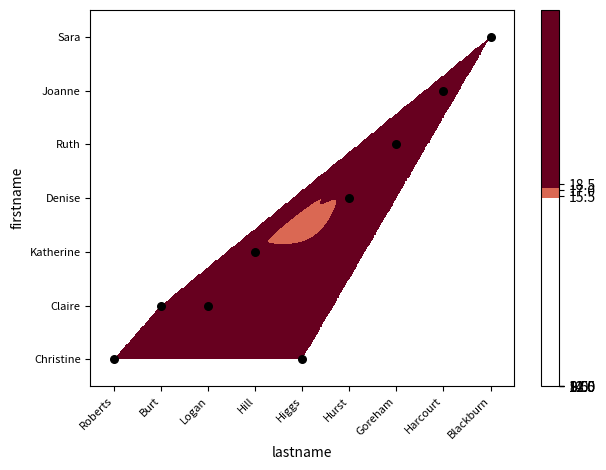

List the labels in order of value, smallest first.

Roberts, Higgs, Burt, Logan, Hill, Hurst, Goreham, Harcourt, Blackburn